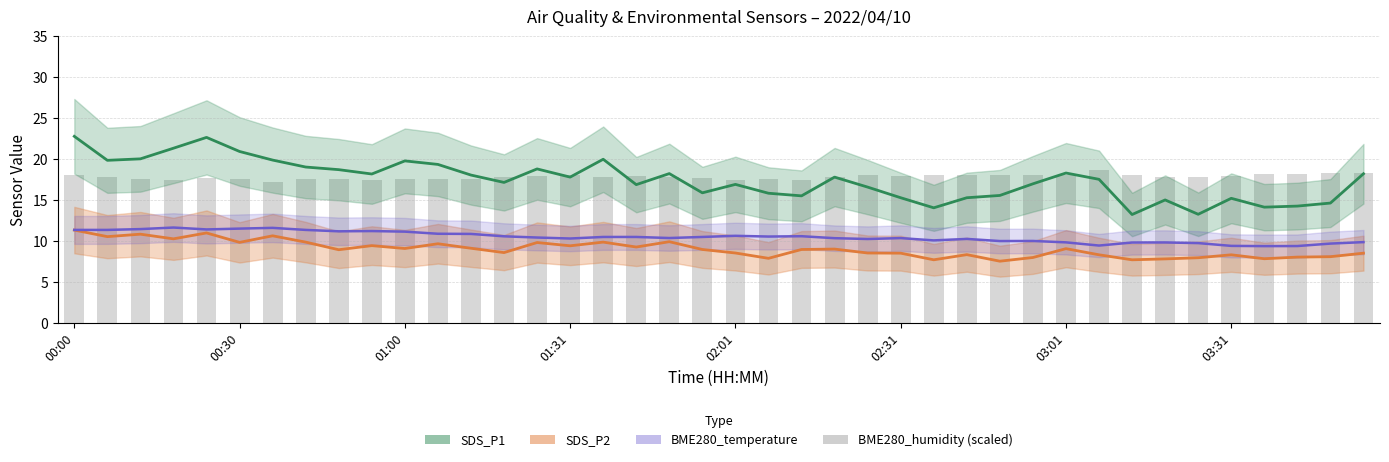

Is the value of SDS_P2 at 38 greater than the value of SDS_P1 at 19?

No